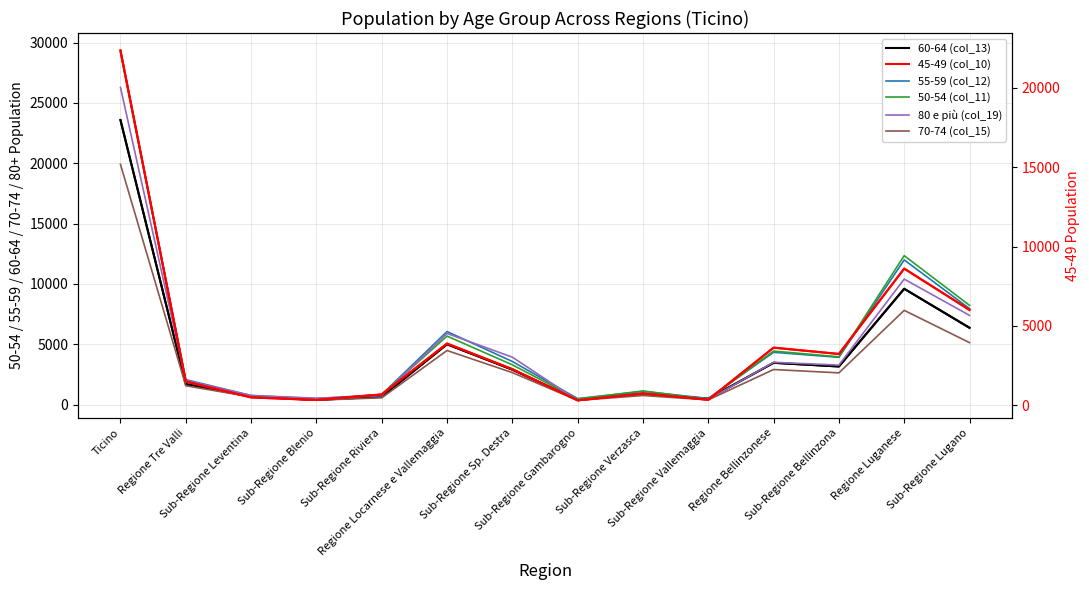

What position from the right is Sub-Regione Riviera?

10